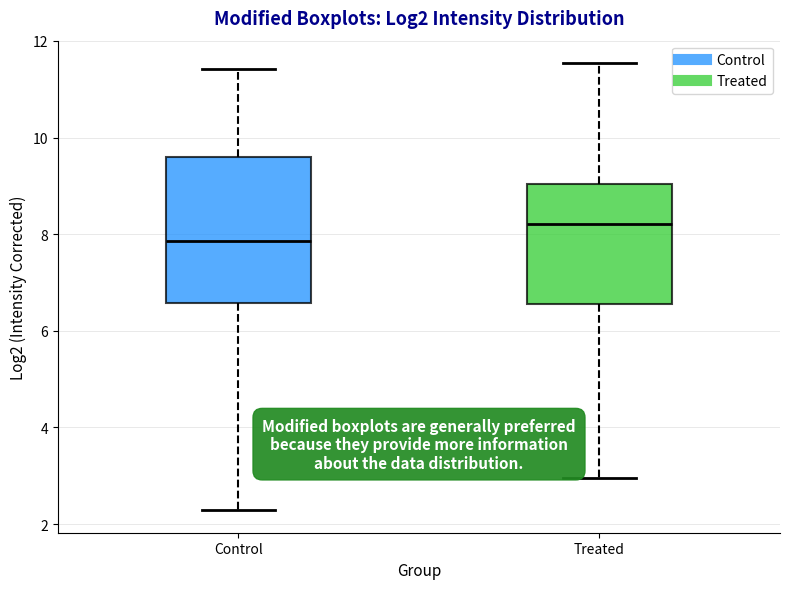

Which box is the tallest, from its lower edge to its upper edge?

Control